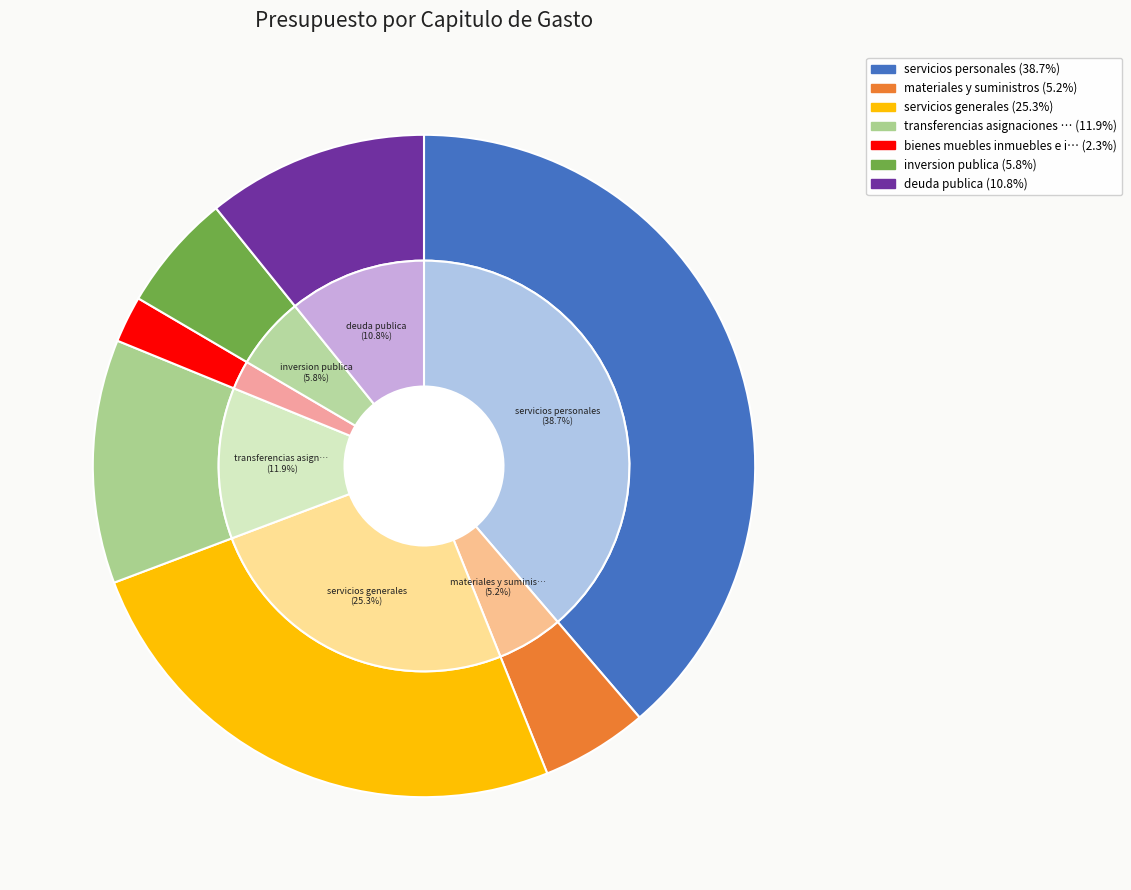

Count the number of slices in the pie.

7